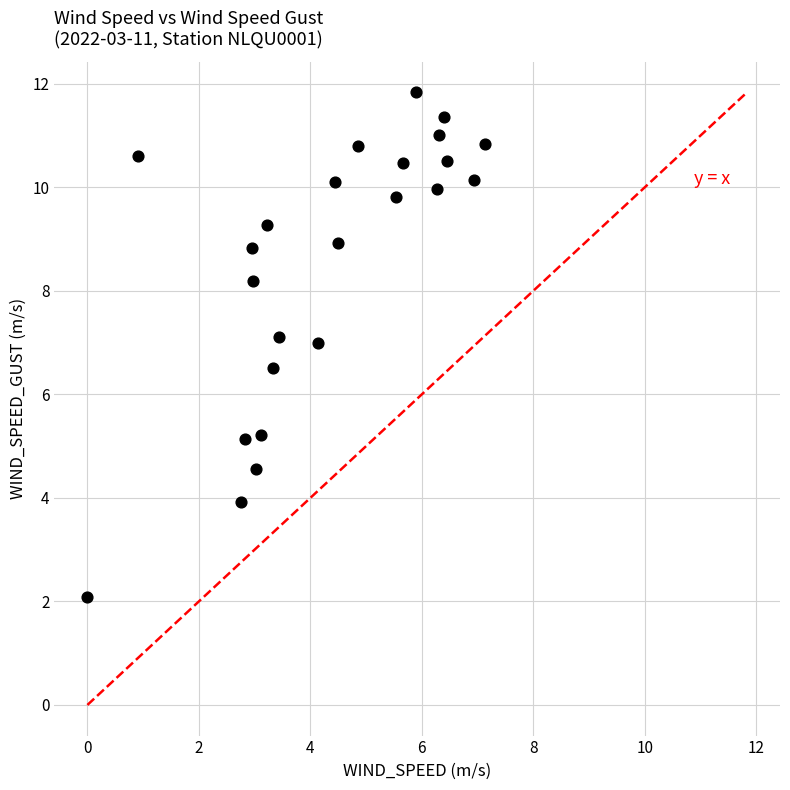

What Y value in the scatter plot is closest to 6?

6.5